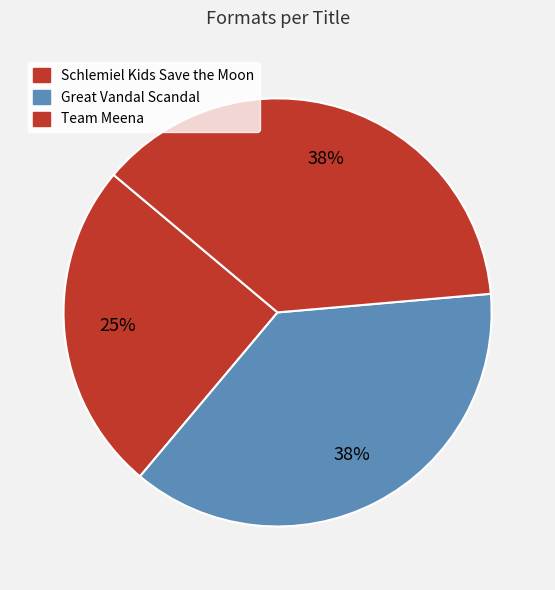

To the nearest percent, what is the combined percentage of Schlemiel Kids Save the Moon and Team Meena?

62%